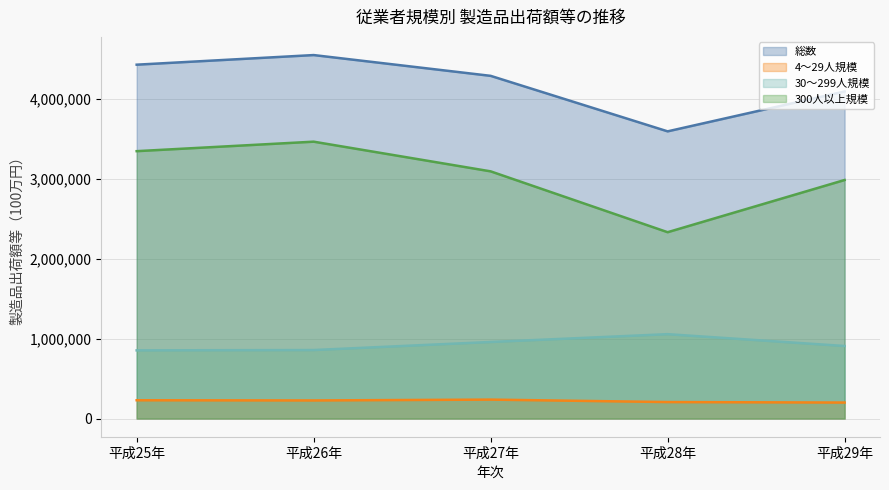

True or false: 4～29人規模 and 総数 intersect in this chart.

False